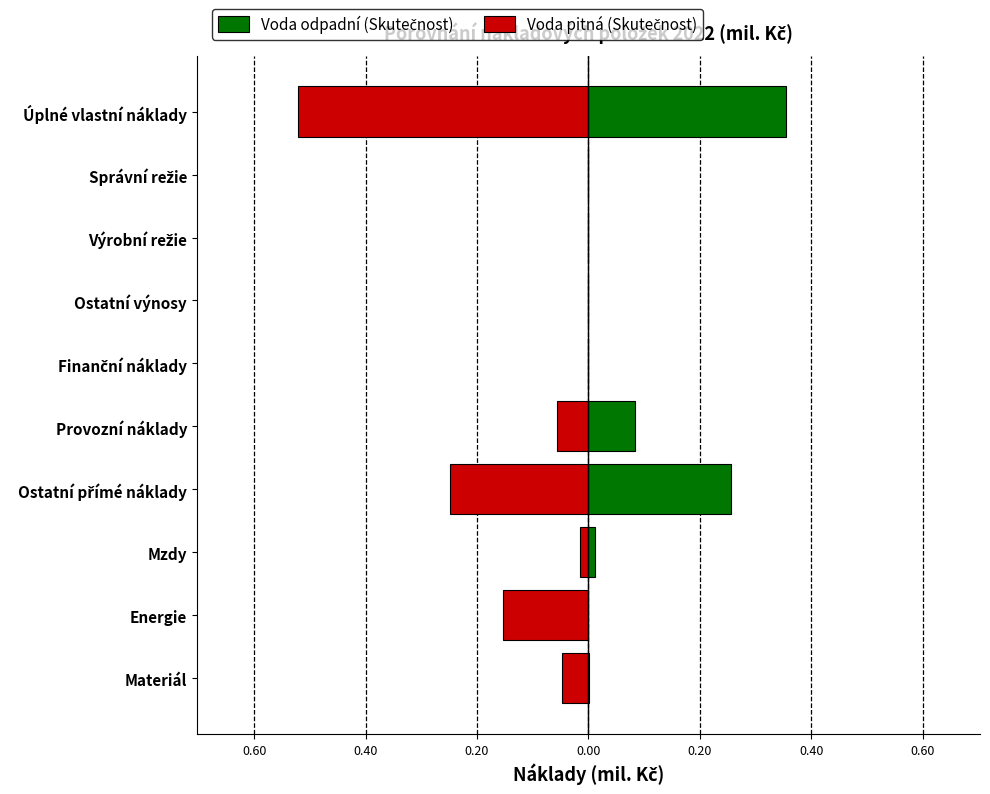

At 0.20, list the series in order from smallest to largest.

Voda pitná (Skutečnost), Voda odpadní (Skutečnost)